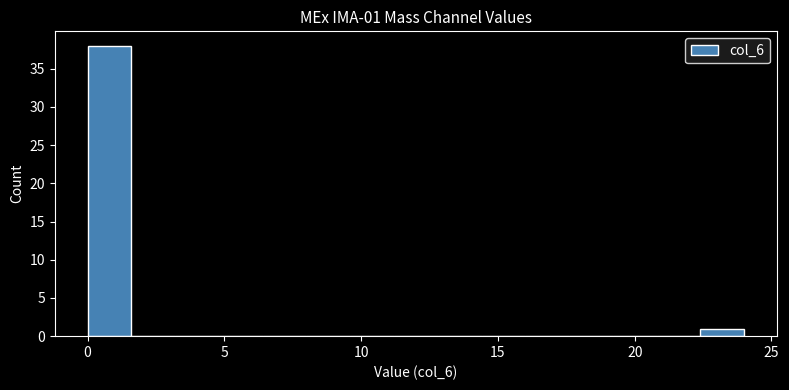

Around what value on the x-axis is the tallest bar? Give the approximate position of its centre, as read against the axis.

1.0